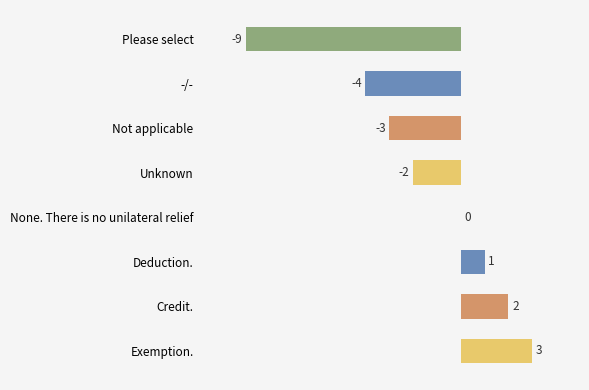

Reading top to bottom, list all the values displayed in this chart.

Please select=-9	-/-=-4	Not applicable=-3	Unknown=-2	None. There is no unilateral relief=0	Deduction.=1	Credit.=2	Exemption.=3